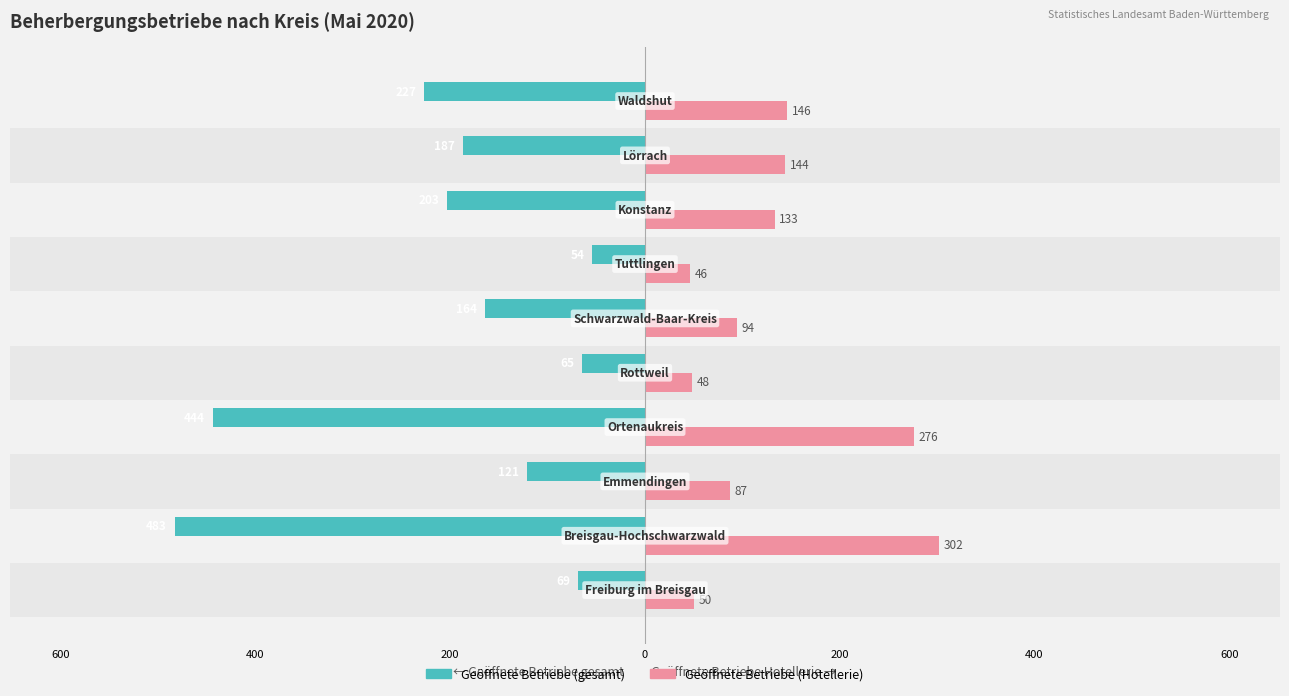

What are all the series names shown in the legend?

Geöffnete Betriebe (gesamt), Geöffnete Betriebe (Hotellerie)